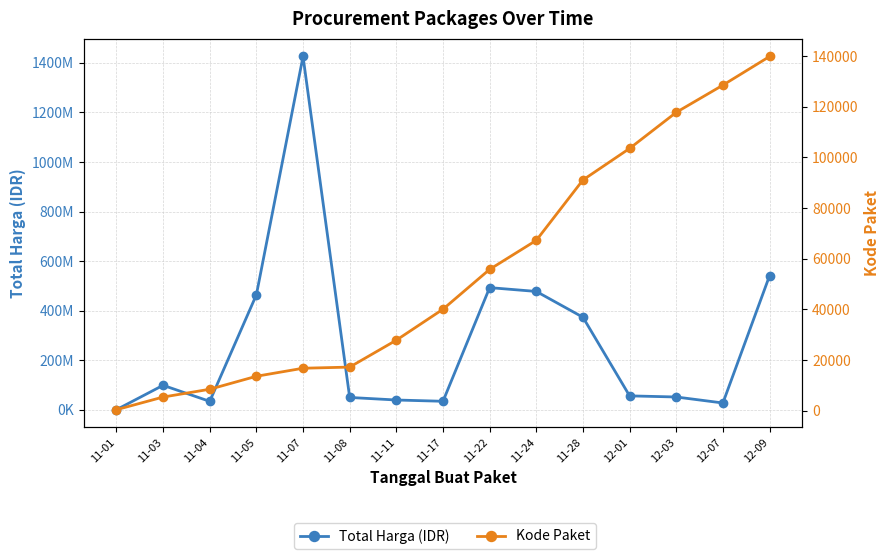

What is the label of the 5th point from the right?

11-28